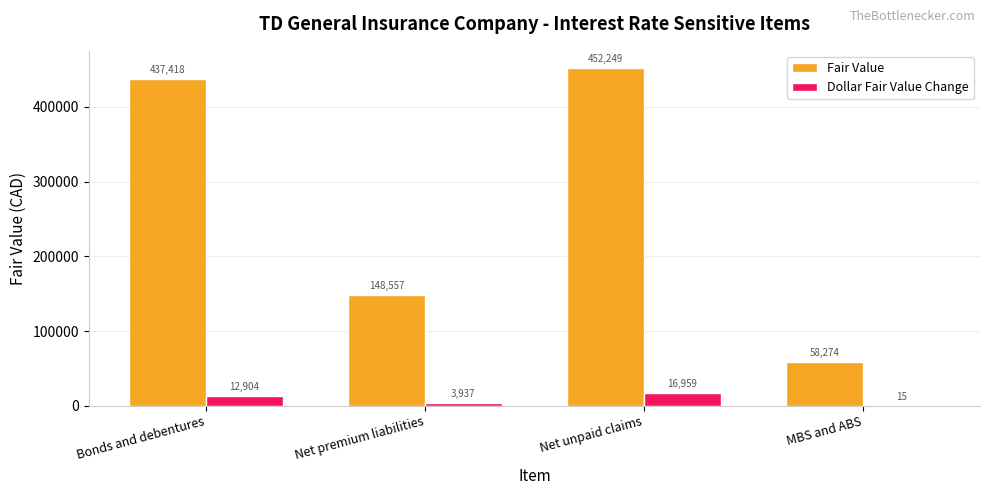

The value of Fair Value at MBS and ABS is 58274. True or false?

True